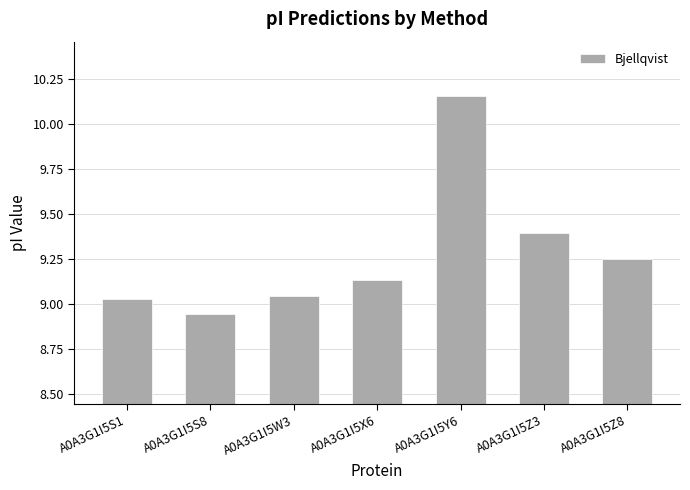

The chart shows a value of 4.8 at A0A3G1I5Z3. True or false?

False